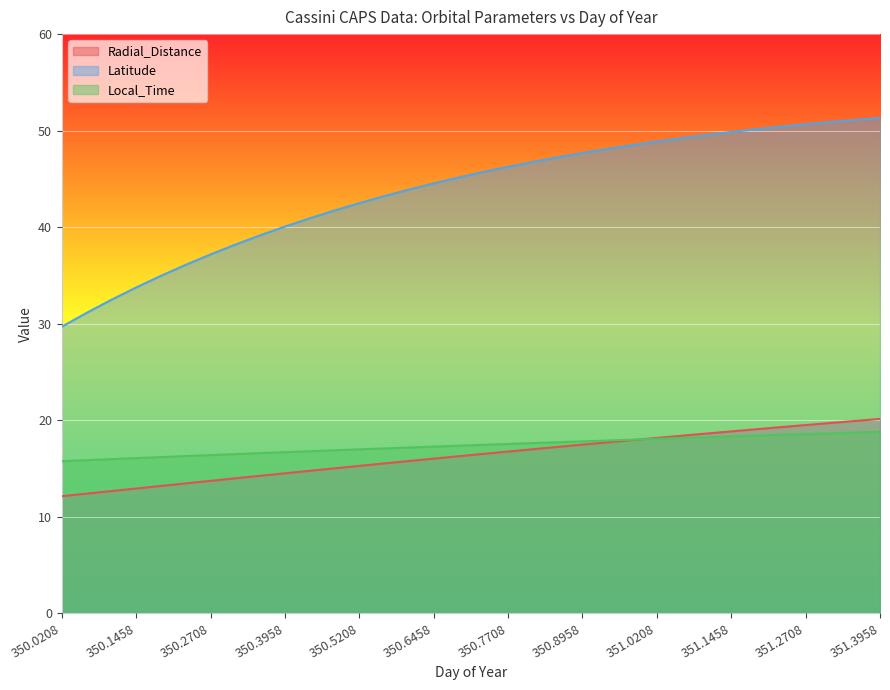

Reading left to right, extract all data points from this chart.

Radial_Distance: 350.0208=12.1	350.0625=12.4	350.1042=12.7	350.1458=12.9	350.1875=13.2	350.2292=13.5	350.2708=13.7	350.3125=14.0	350.3542=14.2	350.3958=14.5	350.4375=14.8	350.4792=15.0	350.5208=15.3	350.5625=15.5	350.6042=15.8	350.6458=16.0	350.6875=16.3	350.7292=16.5	350.7708=16.8	350.8125=17.0	350.8542=17.2	350.8958=17.5	350.9375=17.7	350.9792=17.9	351.0208=18.2	351.0625=18.4	351.1042=18.6	351.1458=18.8	351.1875=19.1	351.2292=19.3	351.2708=19.5	351.3125=19.7	351.3542=19.9	351.3958=20.1
Latitude: 350.0208=29.7	350.0625=31.1	350.1042=32.5	350.1458=33.8	350.1875=35.0	350.2292=36.1	350.2708=37.2	350.3125=38.2	350.3542=39.2	350.3958=40.1	350.4375=40.9	350.4792=41.7	350.5208=42.5	350.5625=43.2	350.6042=43.9	350.6458=44.5	350.6875=45.1	350.7292=45.7	350.7708=46.3	350.8125=46.8	350.8542=47.2	350.8958=47.7	350.9375=48.1	350.9792=48.5	351.0208=48.9	351.0625=49.2	351.1042=49.6	351.1458=49.9	351.1875=50.1	351.2292=50.4	351.2708=50.7	351.3125=50.9	351.3542=51.1	351.3958=51.3
Local_Time: 350.0208=15.8	350.0625=15.9	350.1042=16.0	350.1458=16.1	350.1875=16.2	350.2292=16.3	350.2708=16.4	350.3125=16.5	350.3542=16.6	350.3958=16.7	350.4375=16.8	350.4792=16.9	350.5208=17.0	350.5625=17.1	350.6042=17.2	350.6458=17.3	350.6875=17.4	350.7292=17.5	350.7708=17.5	350.8125=17.6	350.8542=17.7	350.8958=17.8	350.9375=17.9	350.9792=18.0	351.0208=18.1	351.0625=18.2	351.1042=18.2	351.1458=18.3	351.1875=18.4	351.2292=18.5	351.2708=18.6	351.3125=18.6	351.3542=18.7	351.3958=18.8